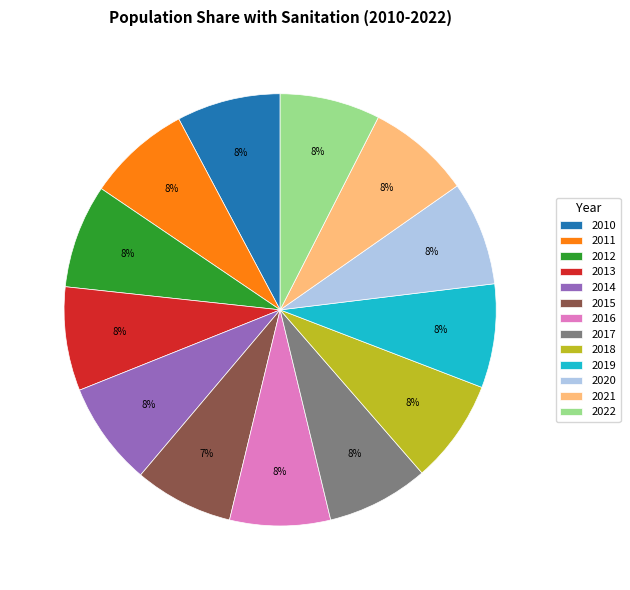

Count the number of slices in the pie.

13